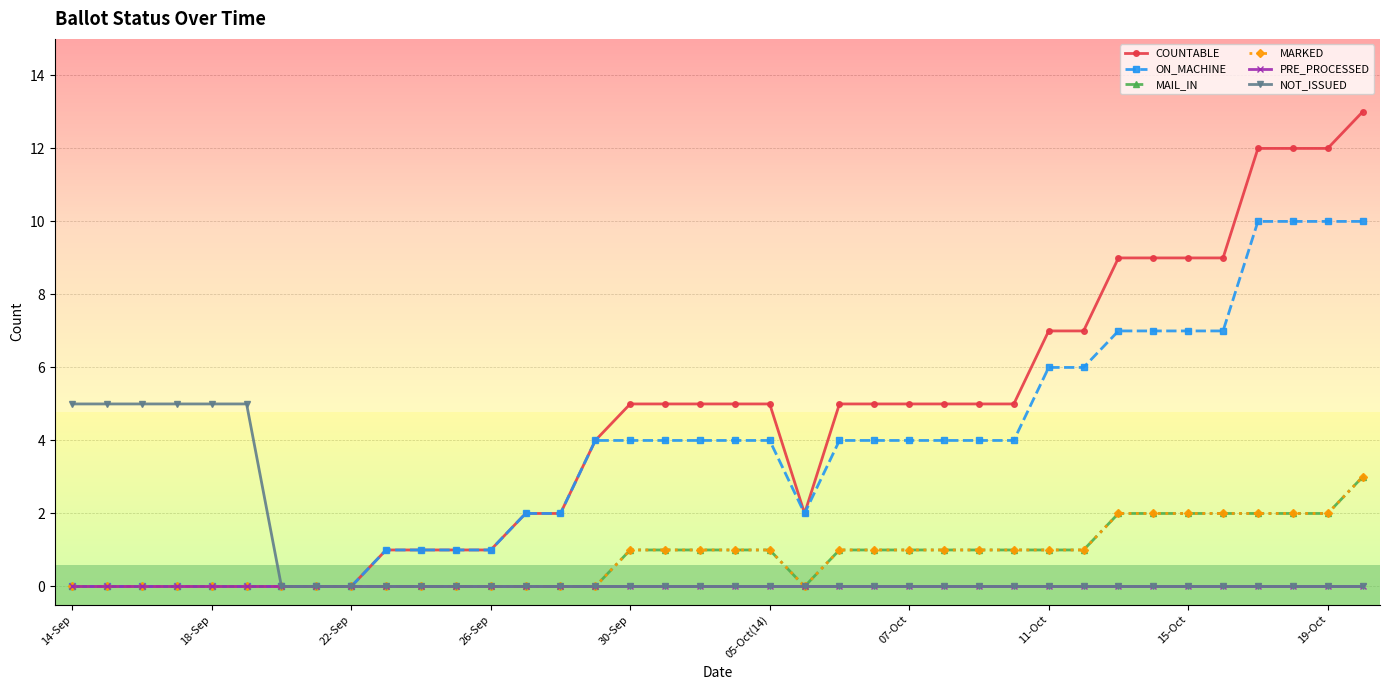

Is this an area chart (filled region under the line)?

No